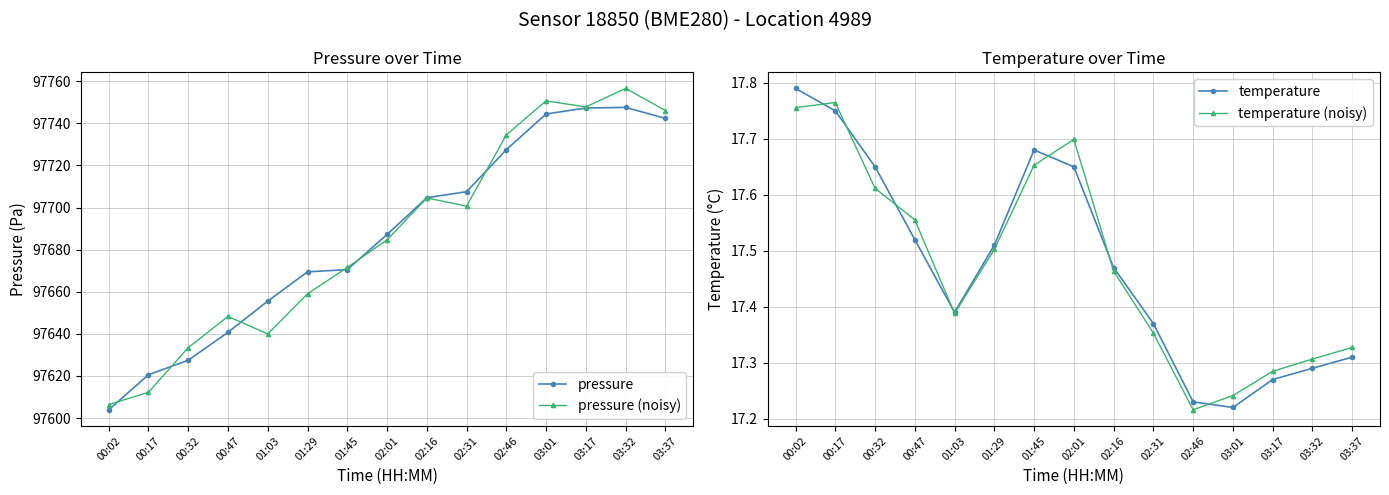

At which label does pressure (noisy) reach its minimum?

00:02